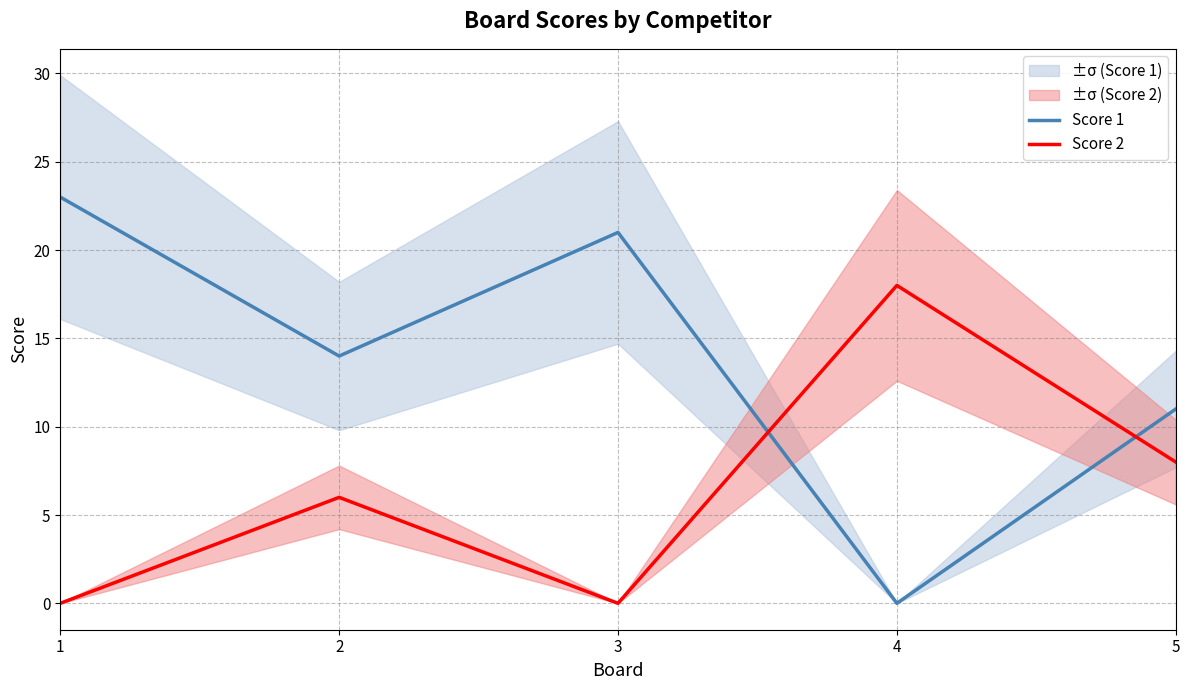

What is the difference between the Score 2 values at 4 and 3?

18